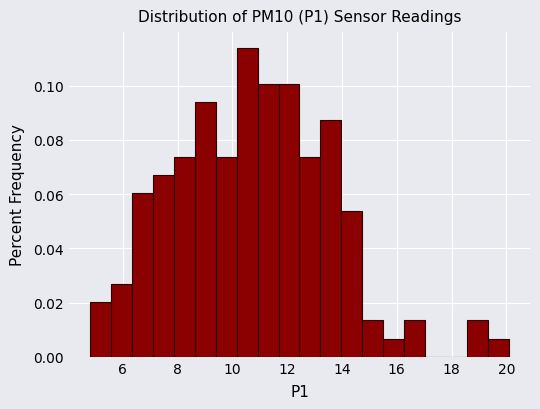

Around what value on the x-axis is the tallest bar? Give the approximate position of its centre, as read against the axis.

10.6